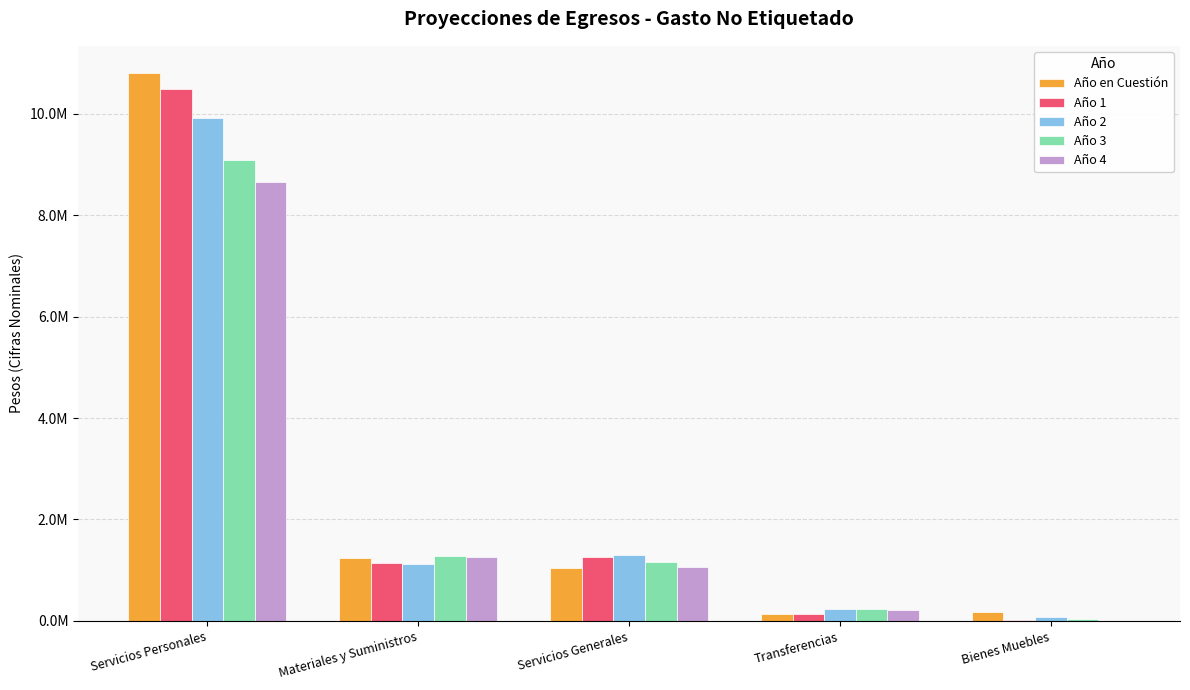

The value of Año 1 at Servicios Generales is 2238304.9. True or false?

False